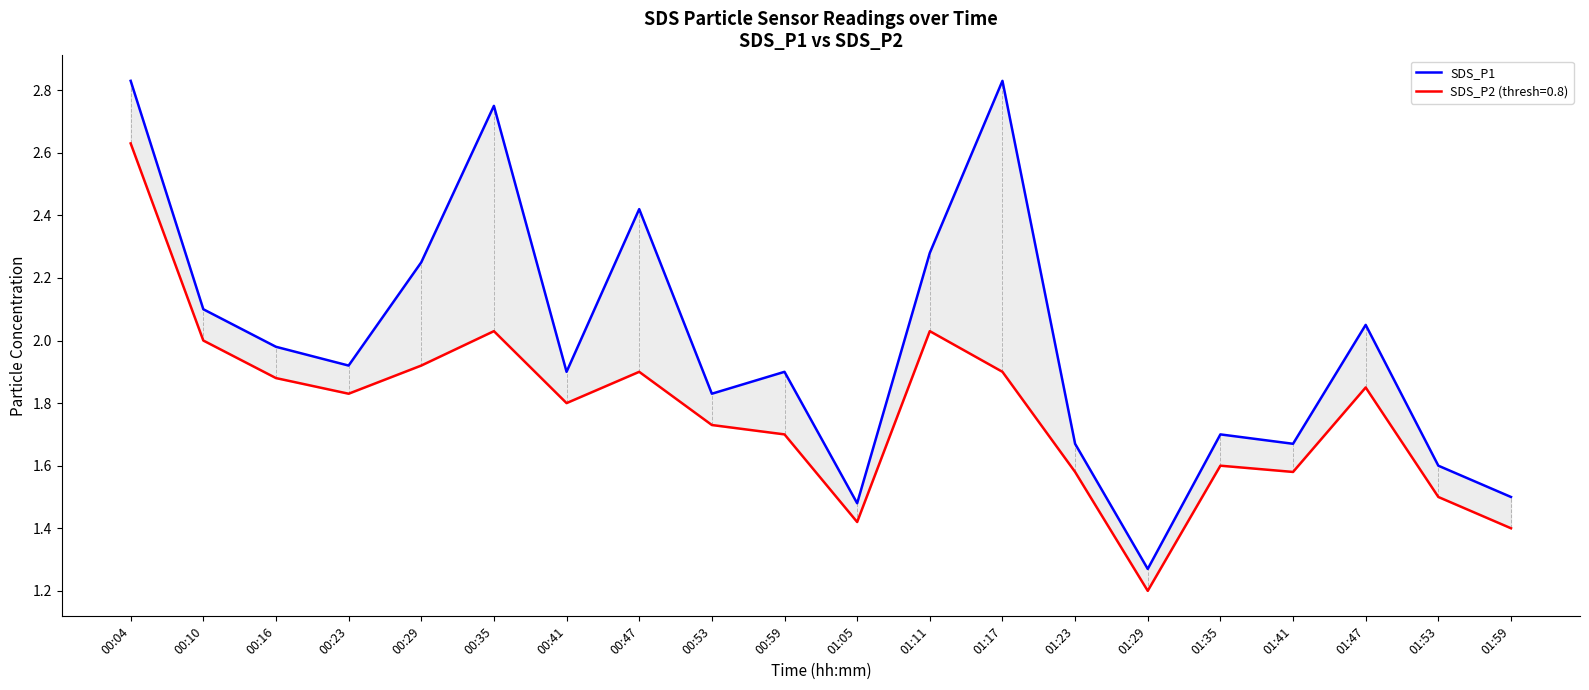

What is the difference between the second highest and second lowest values?

1.4